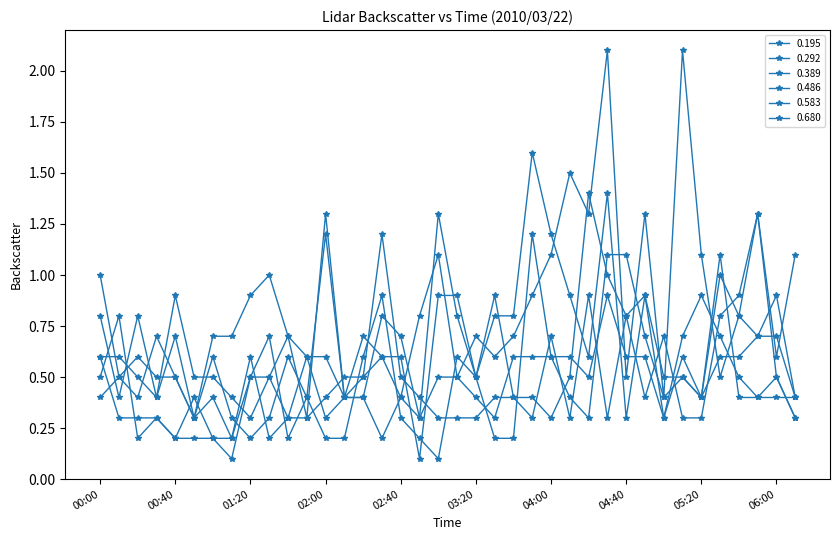

How many distinct data groups are displayed?

6